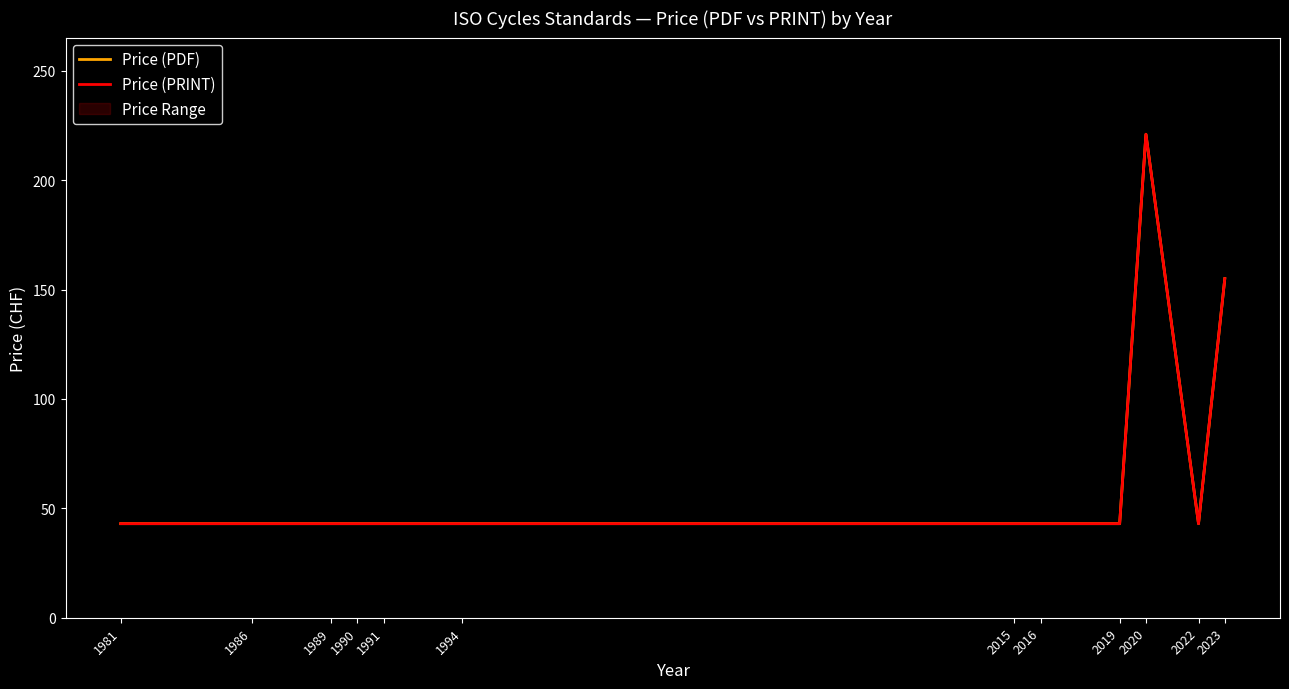

True or false: Price (PRINT) and Price (PDF) intersect in this chart.

False